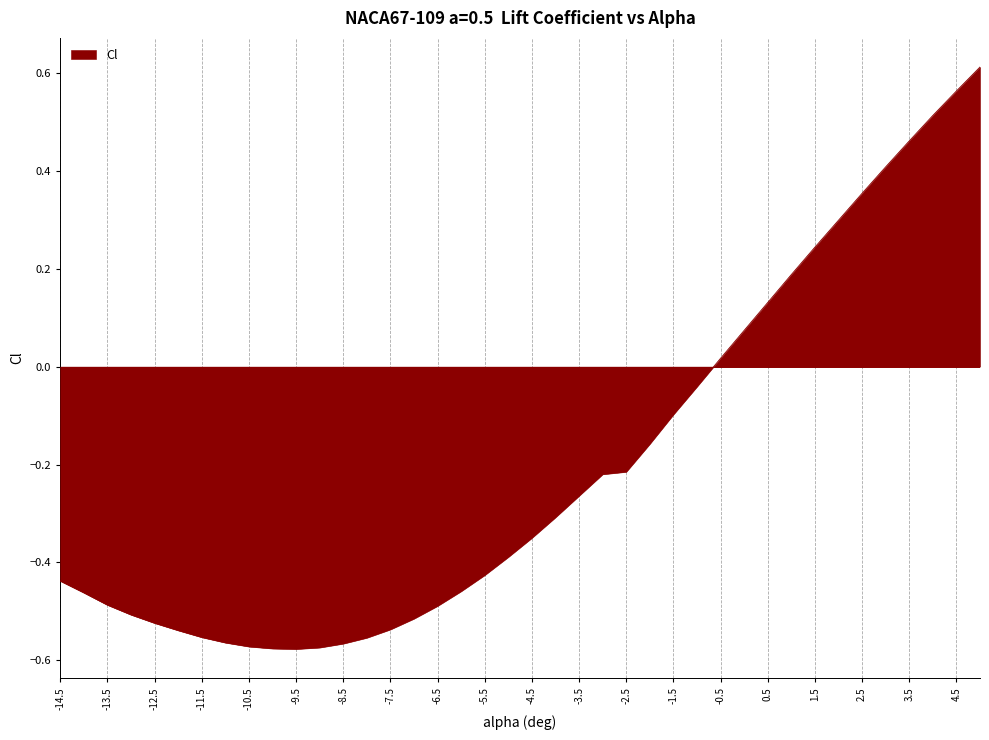

What is the difference between the maximum and minimum values?

1.2